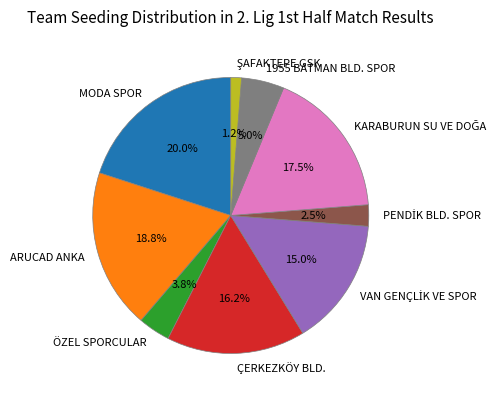

Is there a majority slice in this chart?

No